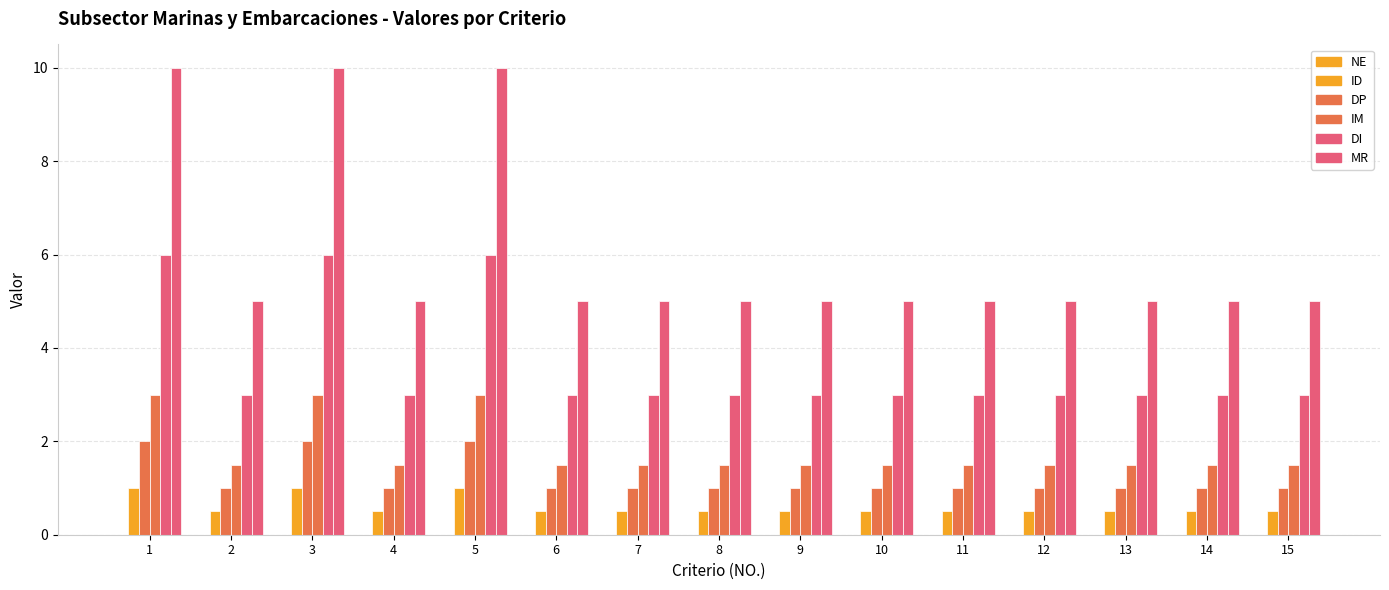

Which series has the widest spread of values?

MR